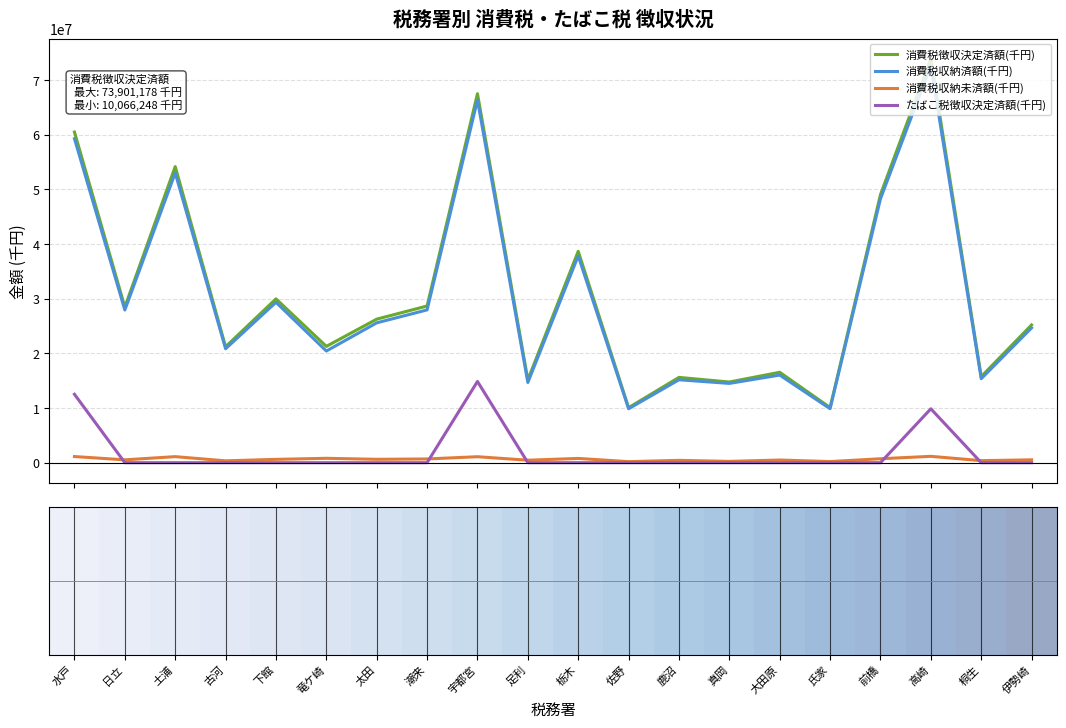

Which series has the largest range (max minus min)?

消費税徴収決定済額(千円)